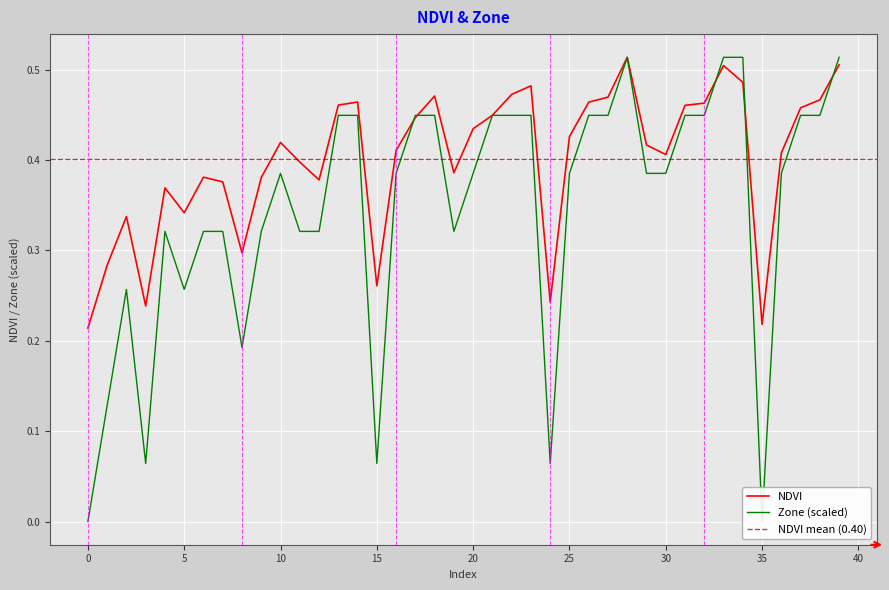

How many interior local peaks does the Zone series have?

4